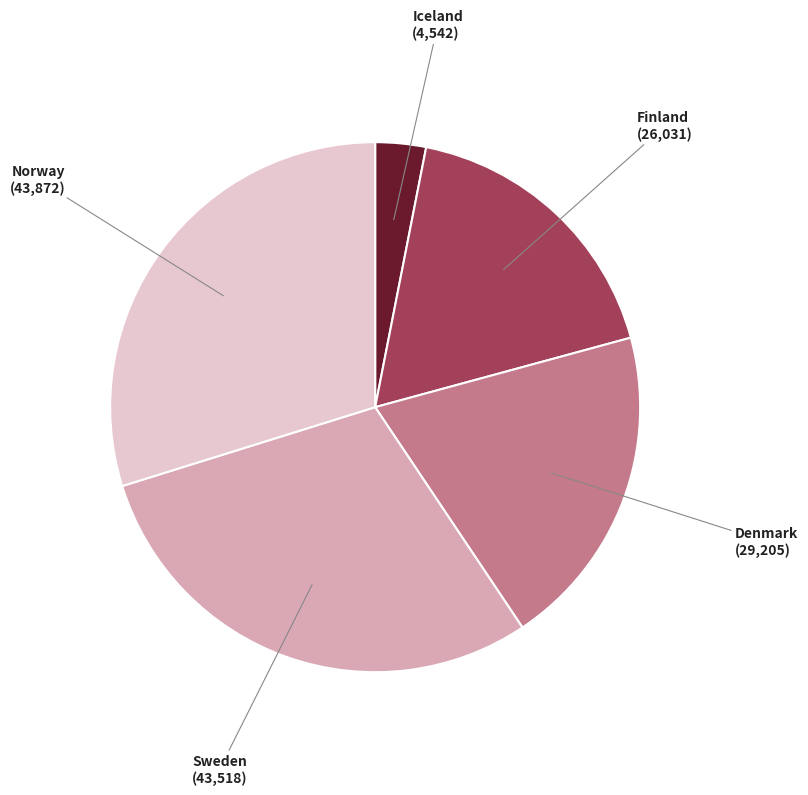

Is there a majority slice in this chart?

No